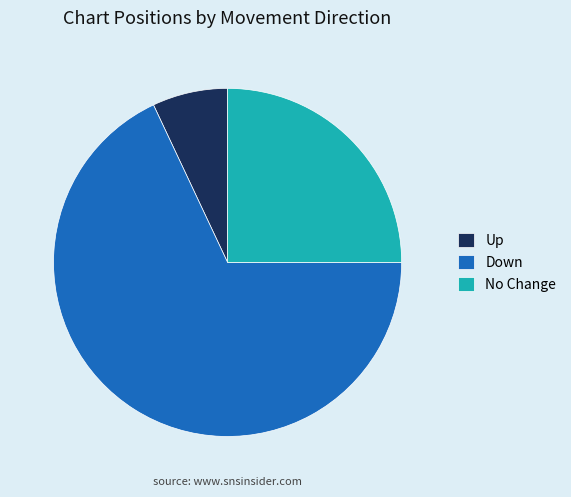

Combined, do Up and Down account for over 50%?

Yes